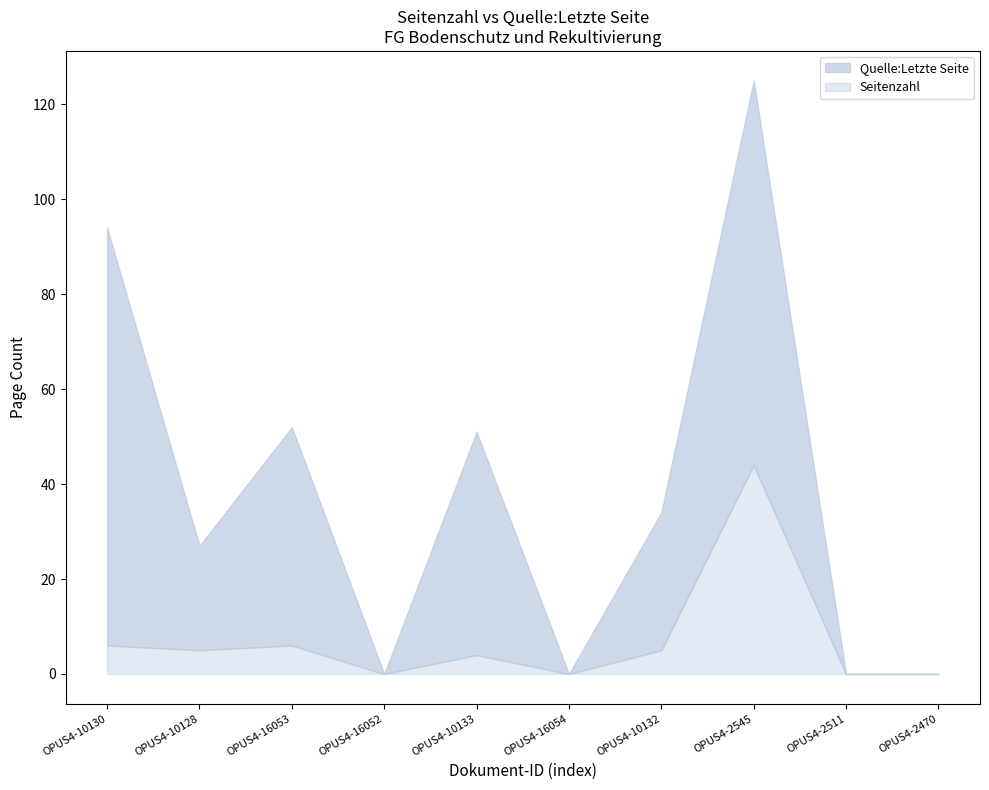

Does the chart have visible grid lines?

No